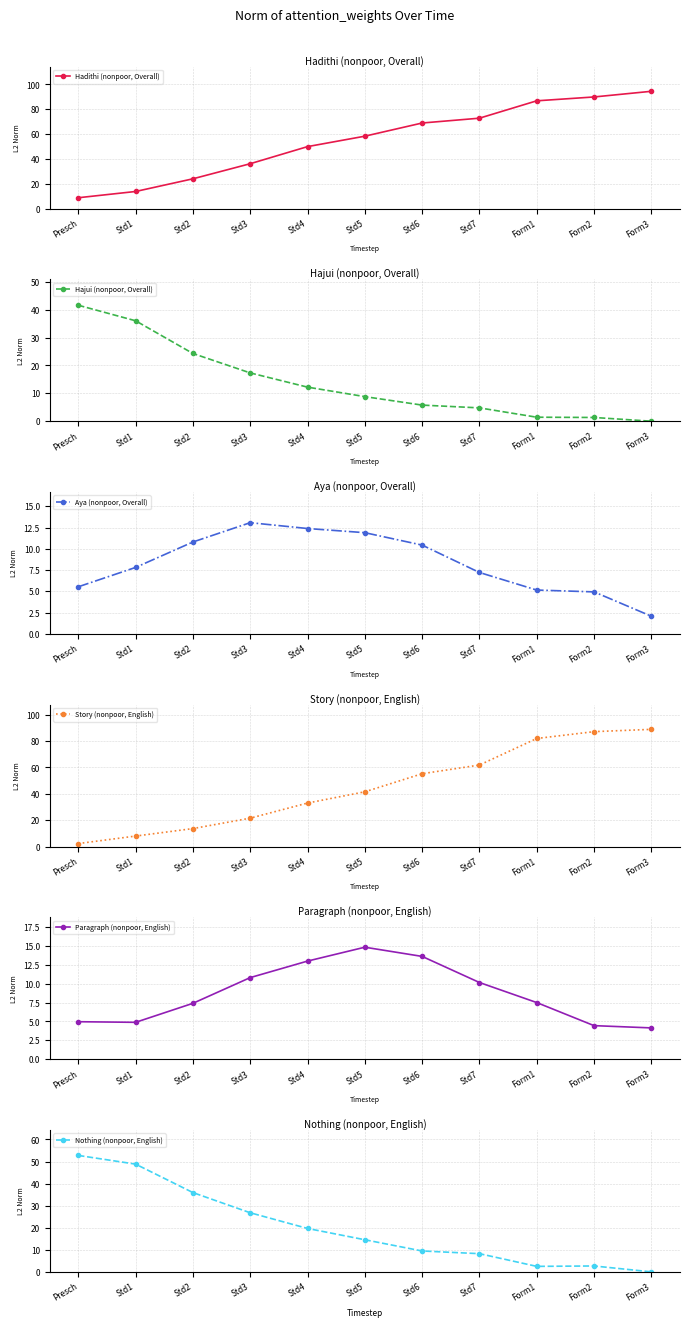

At which category is the sum across all series the highest?

Form2